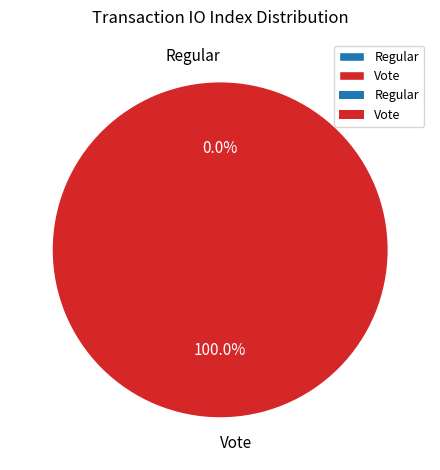

Which slice is the smallest?

Regular